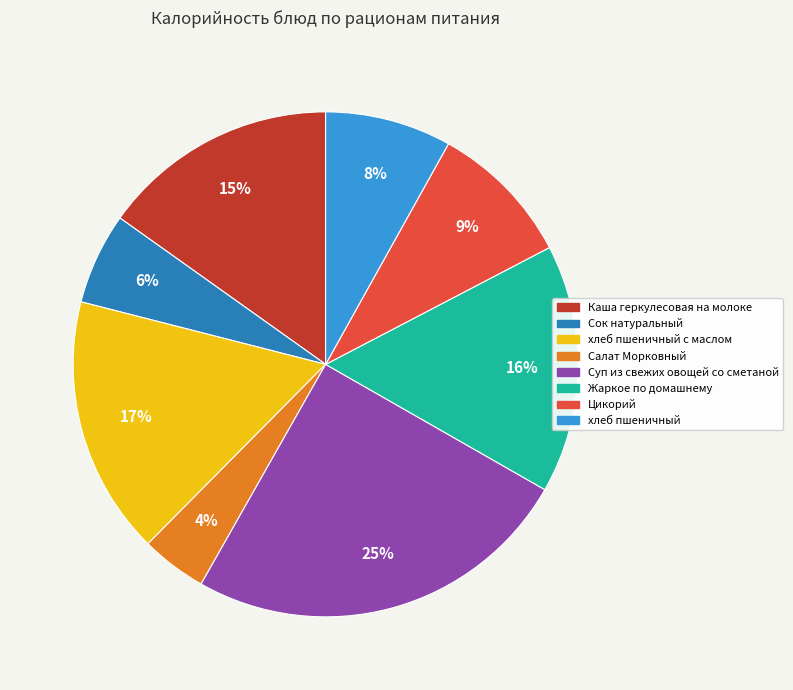

Is there any slice that represents more than half of the pie?

No